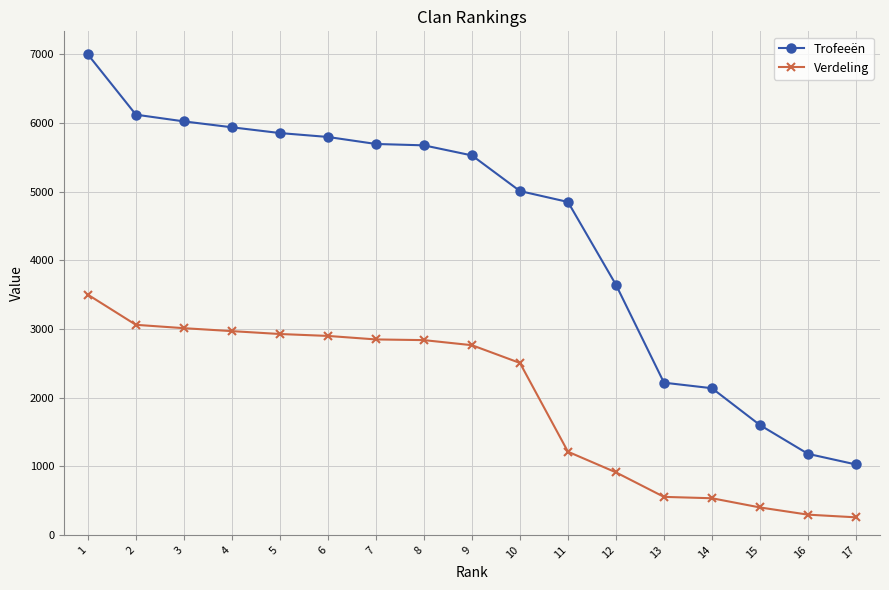

What is the spread (max minus min) of values at 12?

2733